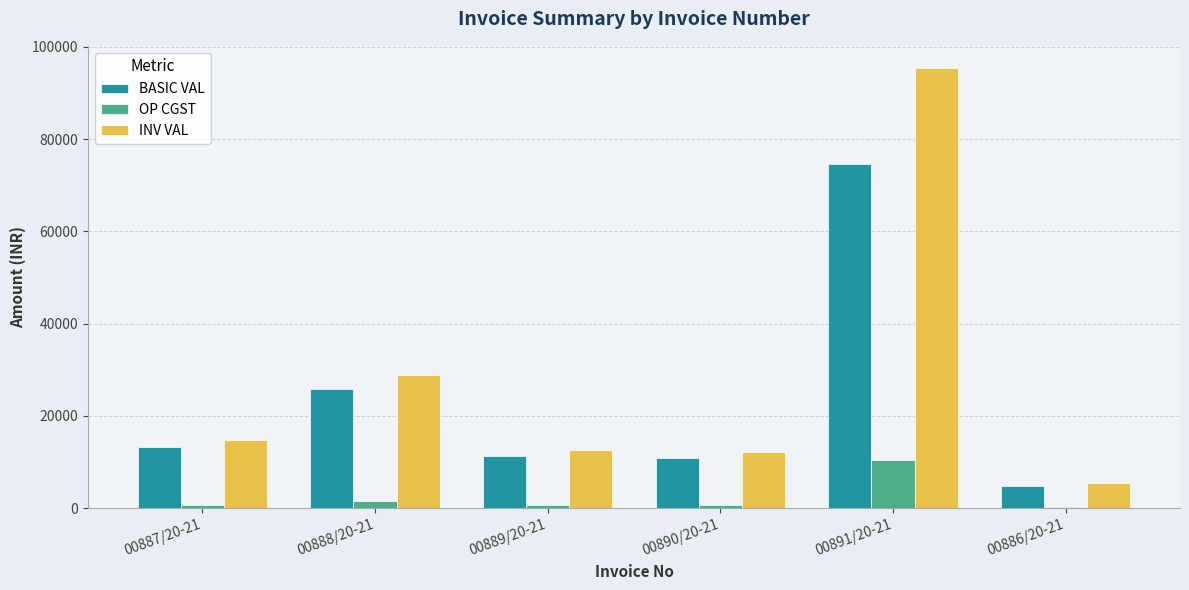

At which category does the chart reach its peak across all series?

00891/20-21